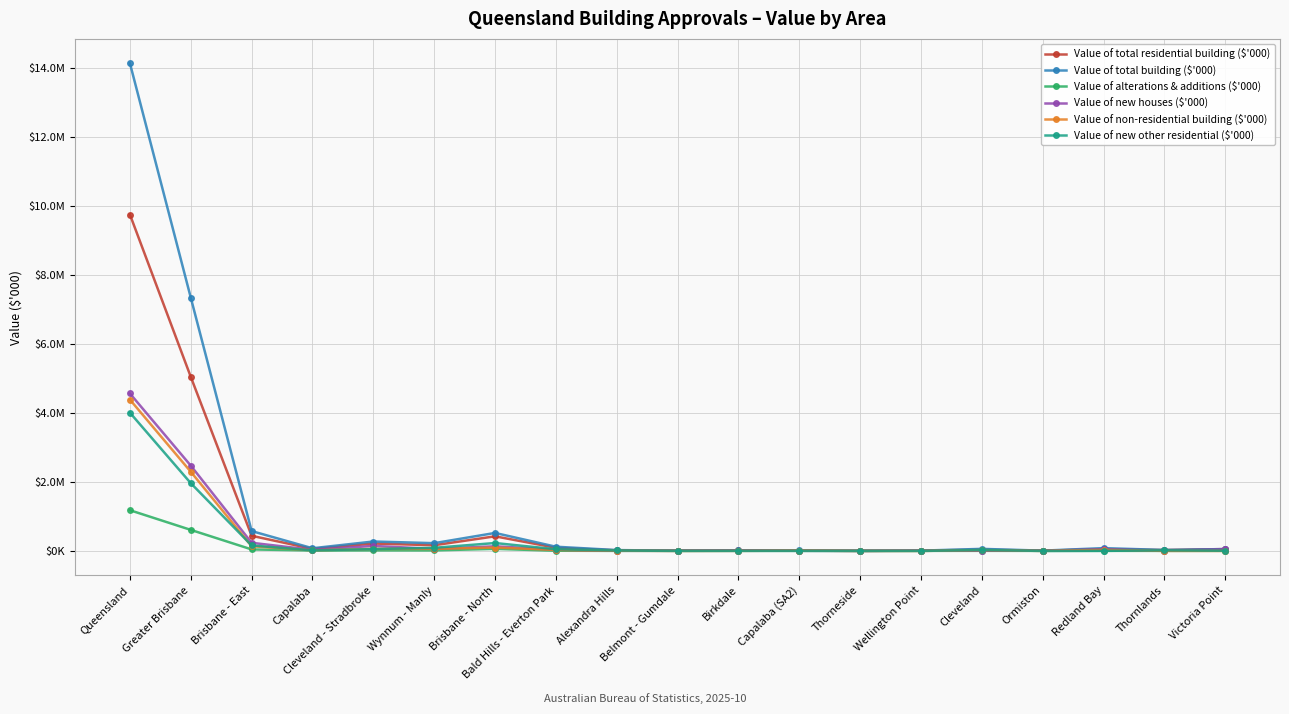

What are all the series names shown in the legend?

Value of total residential building ($'000), Value of total building ($'000), Value of alterations & additions ($'000), Value of new houses ($'000), Value of non-residential building ($'000), Value of new other residential ($'000)